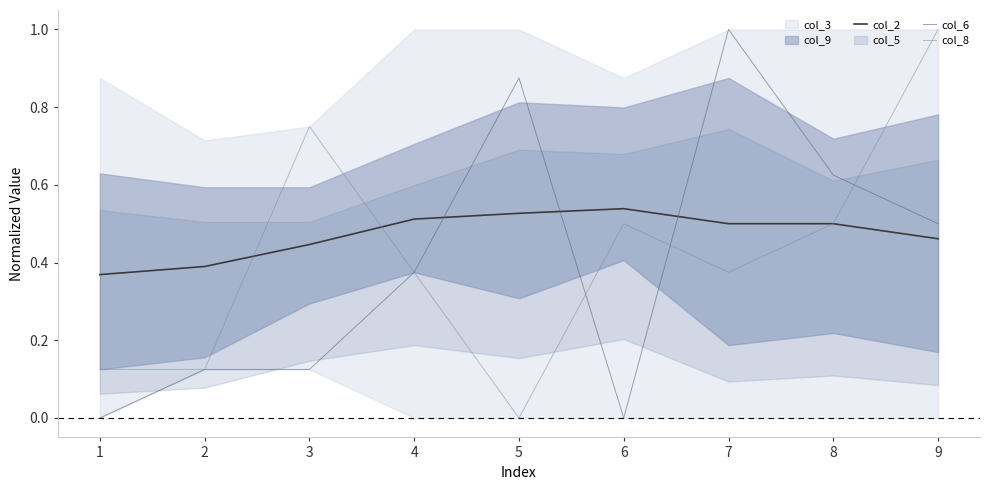

Where do col_2 and col_6 first cross each other?

4 and 5